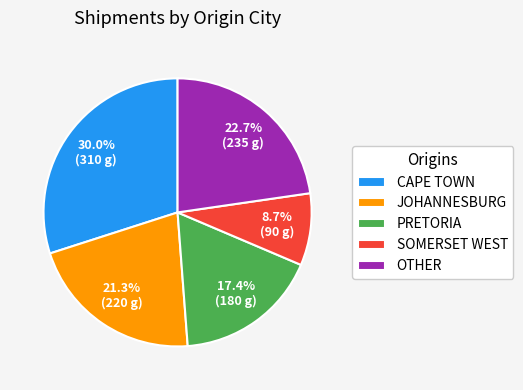

Rank the categories by value from highest to lowest.

CAPE TOWN, OTHER, JOHANNESBURG, PRETORIA, SOMERSET WEST